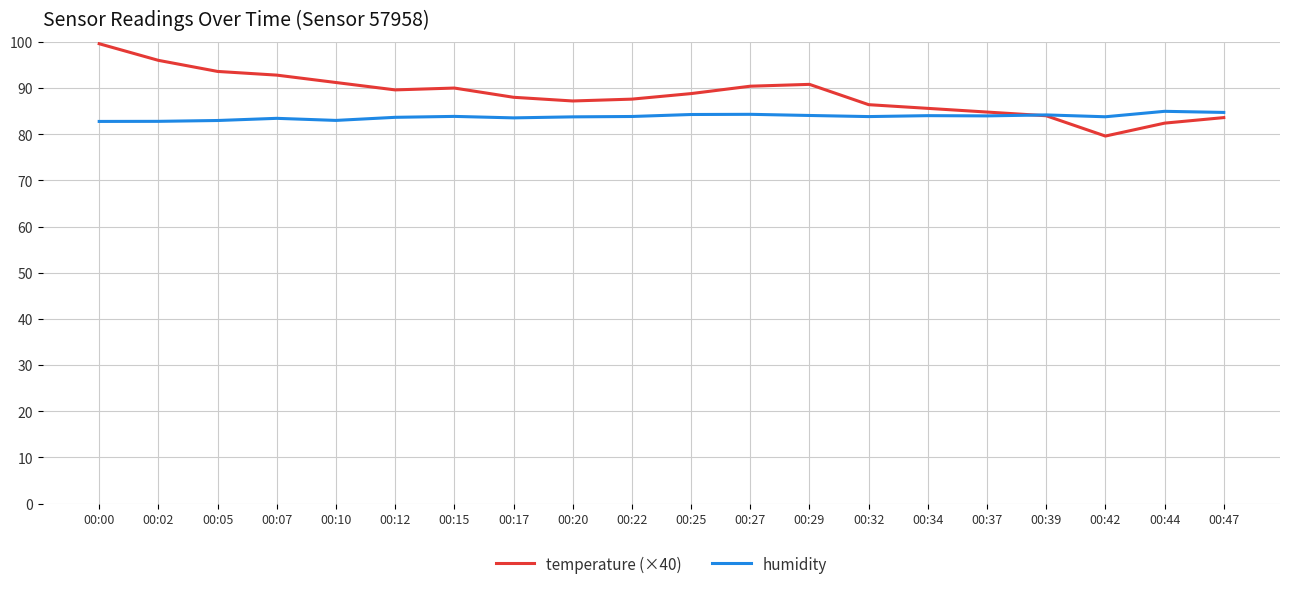

Which series has the largest total across all categories?

temperature (×40)